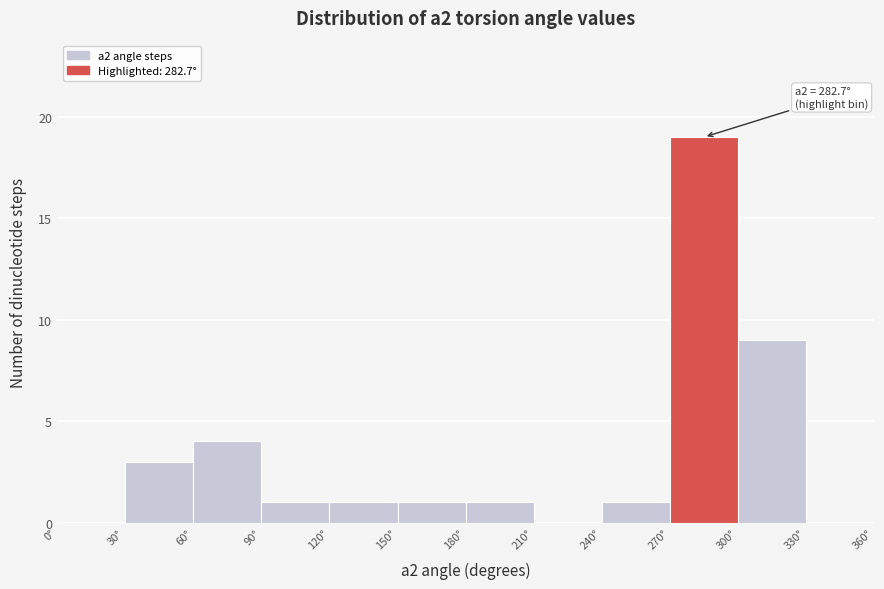

Over which range of the x-axis is the bar tallest?

270 to 300